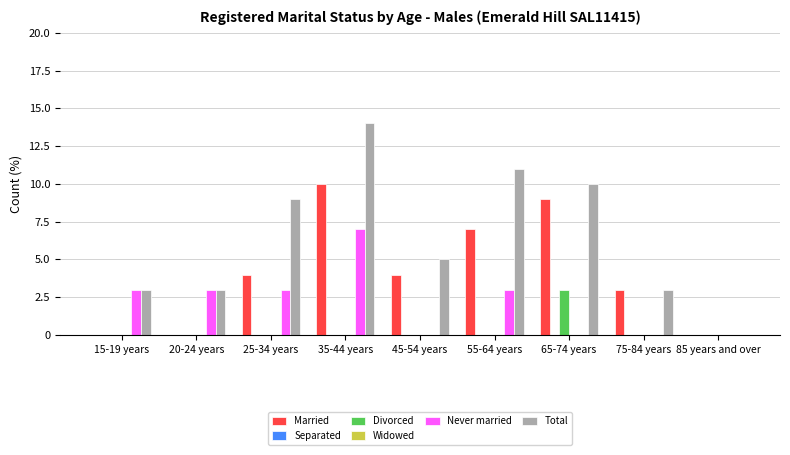

List the series in order of their peak value, lowest first.

Separated, Widowed, Divorced, Never married, Married, Total